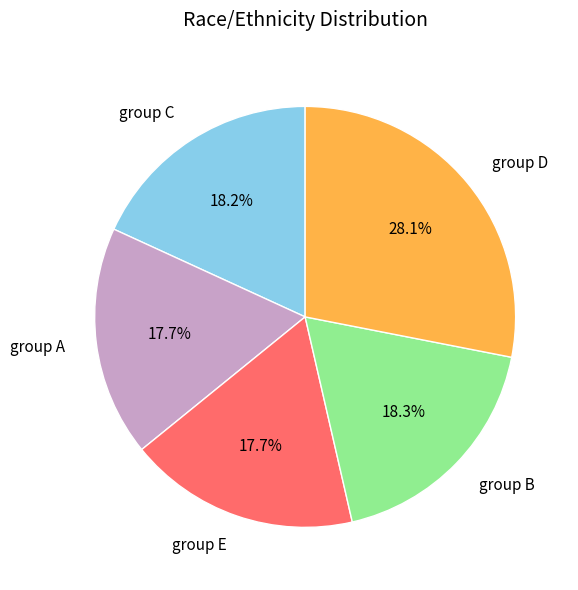

Combined, do group A and group E account for over 50%?

No